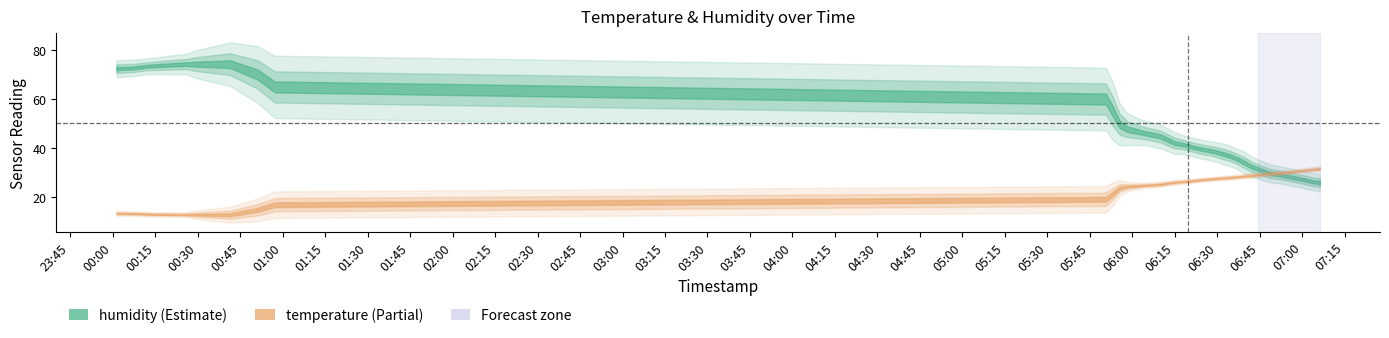

Count the number of data series in this chart.

2